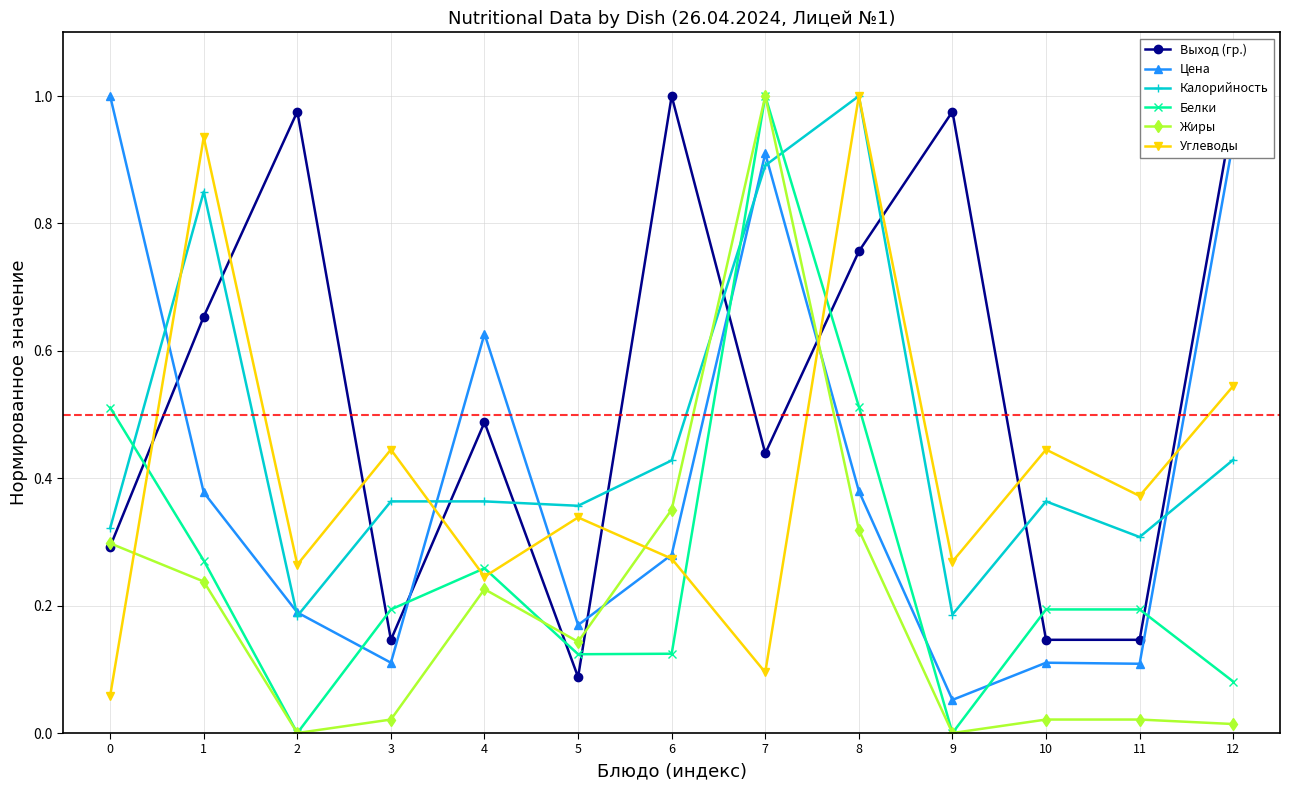

Does the chart have visible grid lines?

Yes